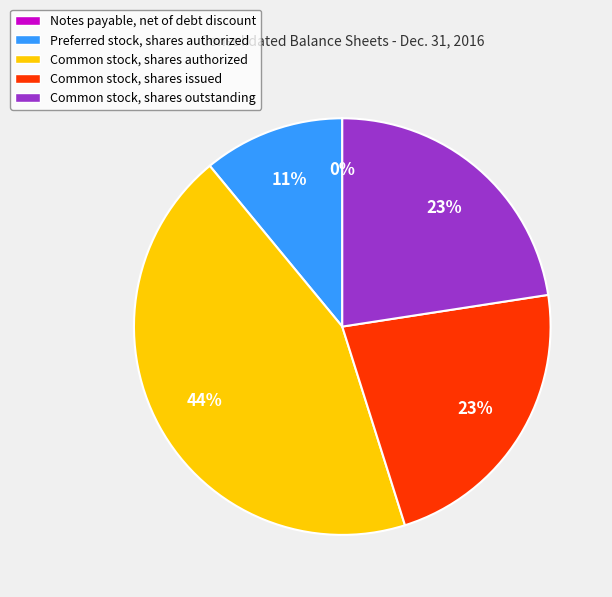

To the nearest percent, what is the difference between the largest and smallest slice percentages?

44%